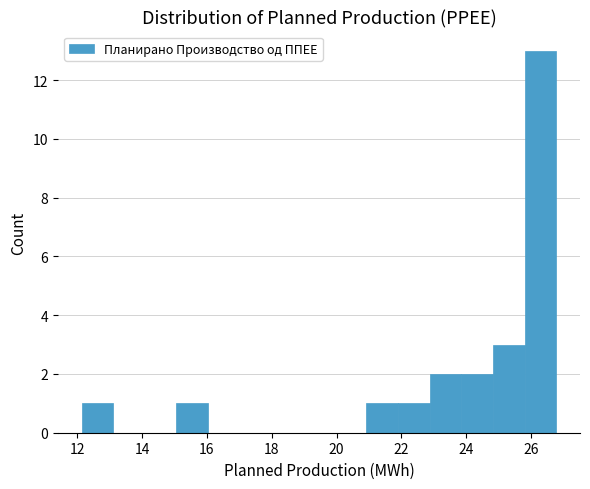

What is the height of the bar covering 24.8 to 25.8 on the x-axis? Neither the bar edges nor the heights are printed on the chart, so give them approximately, as read against the axes.

3